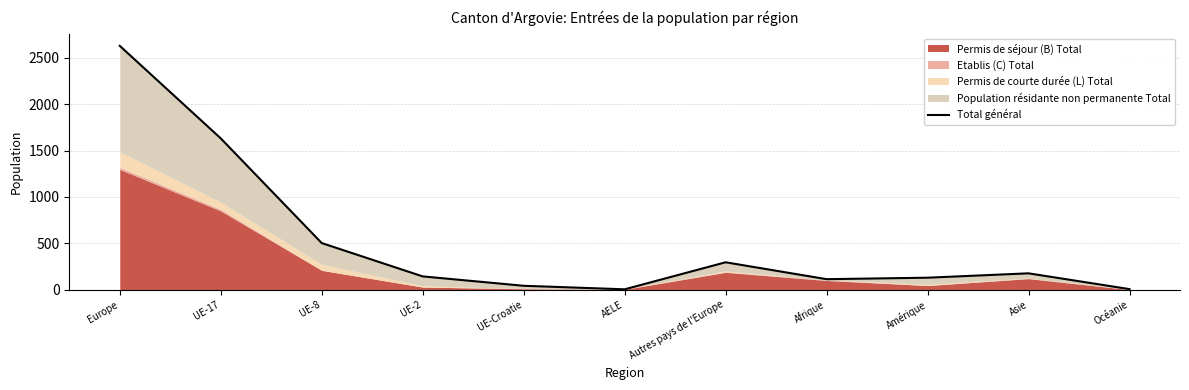

Where is the first local maximum?

Autres pays de l'Europe